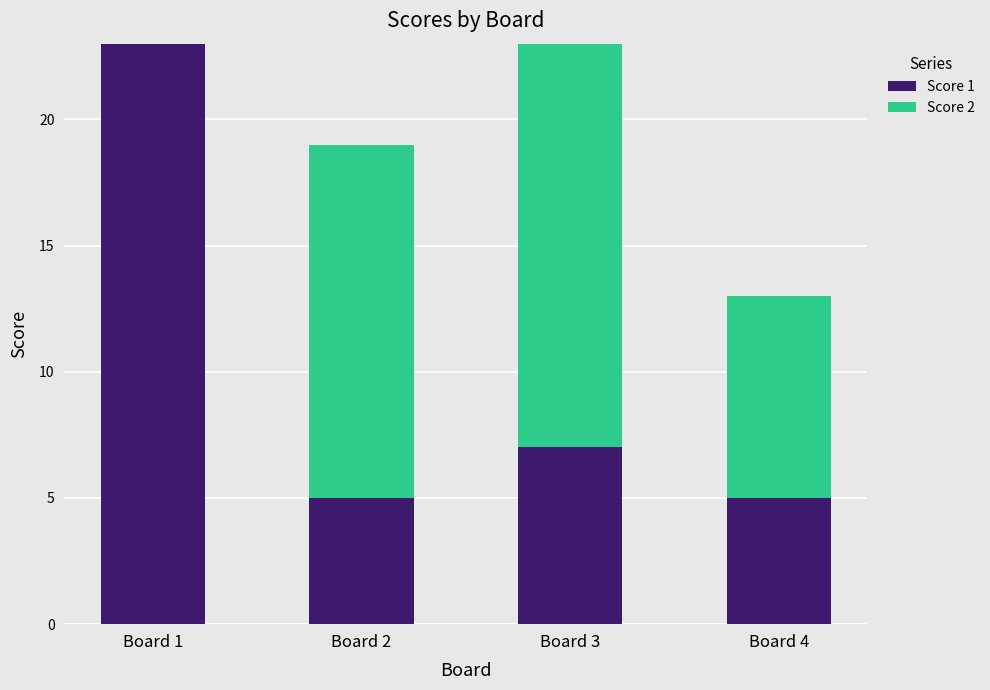

Does the chart contain stacked bars?

Yes